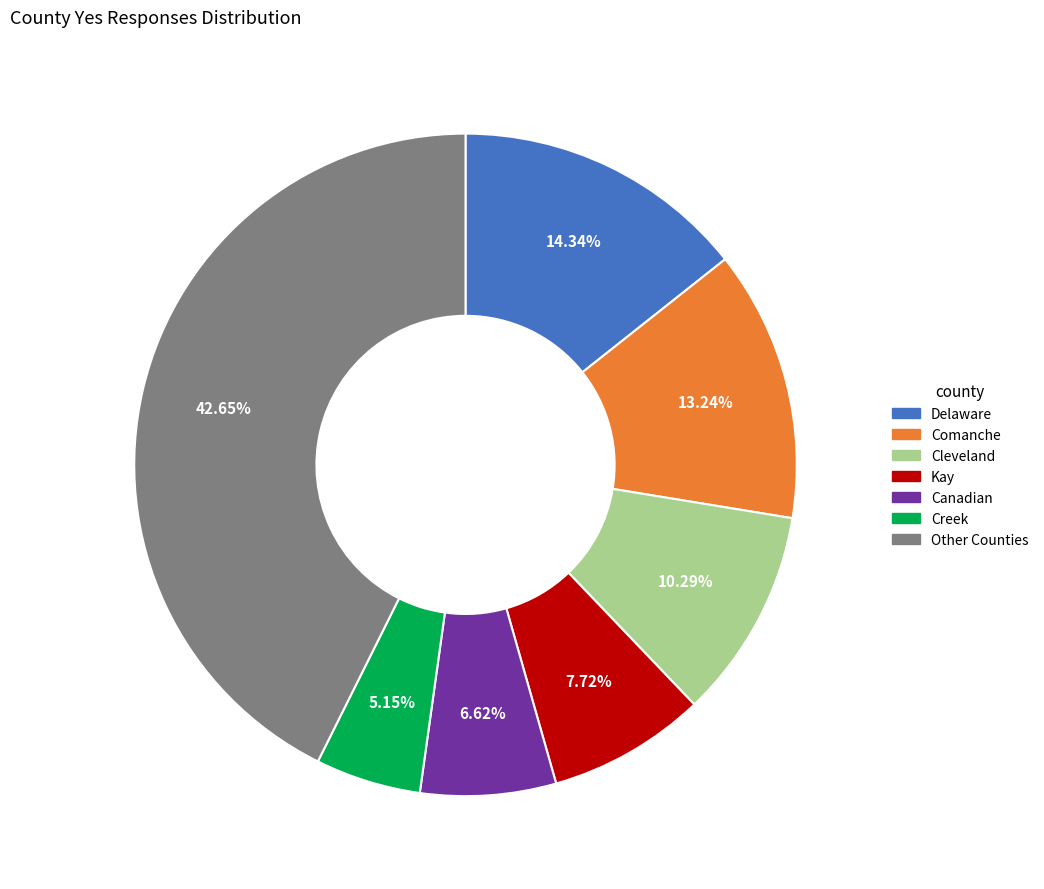

Is there a majority slice in this chart?

No